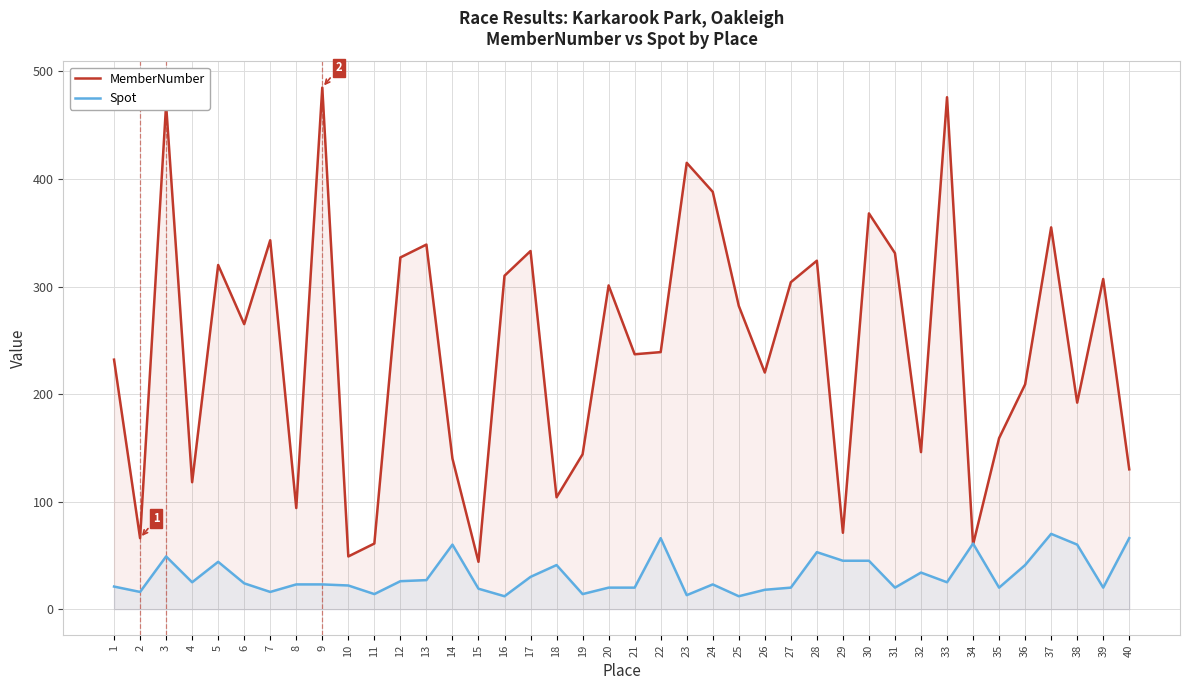

Rank the categories by MemberNumber value from lowest to highest.

15, 10, 34, 11, 2, 29, 8, 18, 4, 40, 14, 19, 32, 35, 38, 36, 26, 1, 21, 22, 6, 25, 20, 27, 39, 16, 5, 28, 12, 31, 17, 13, 7, 37, 30, 24, 23, 3, 33, 9